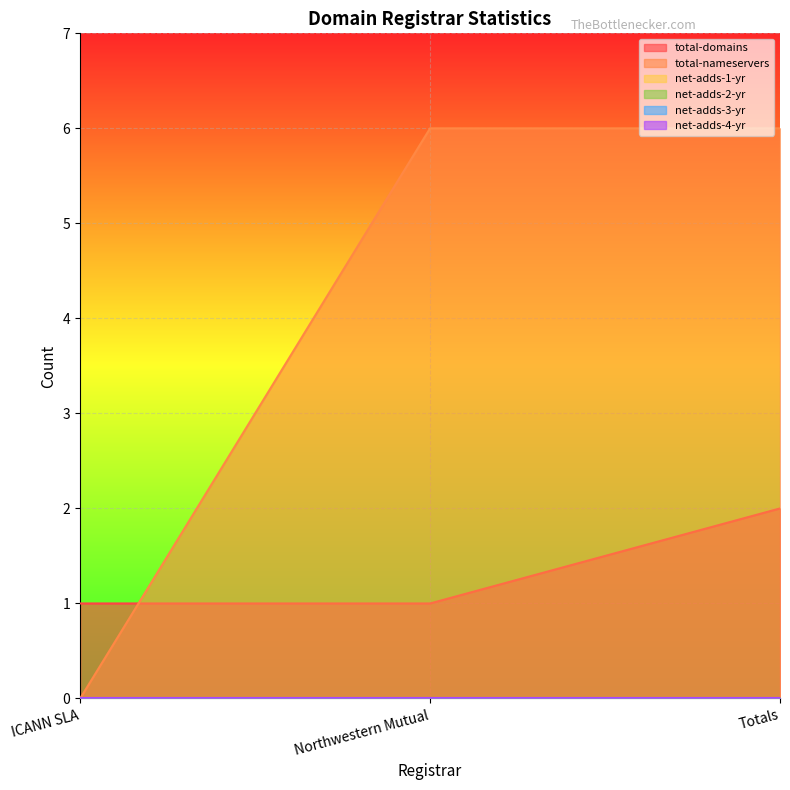

Does the chart display data point markers on the line(s)?

No